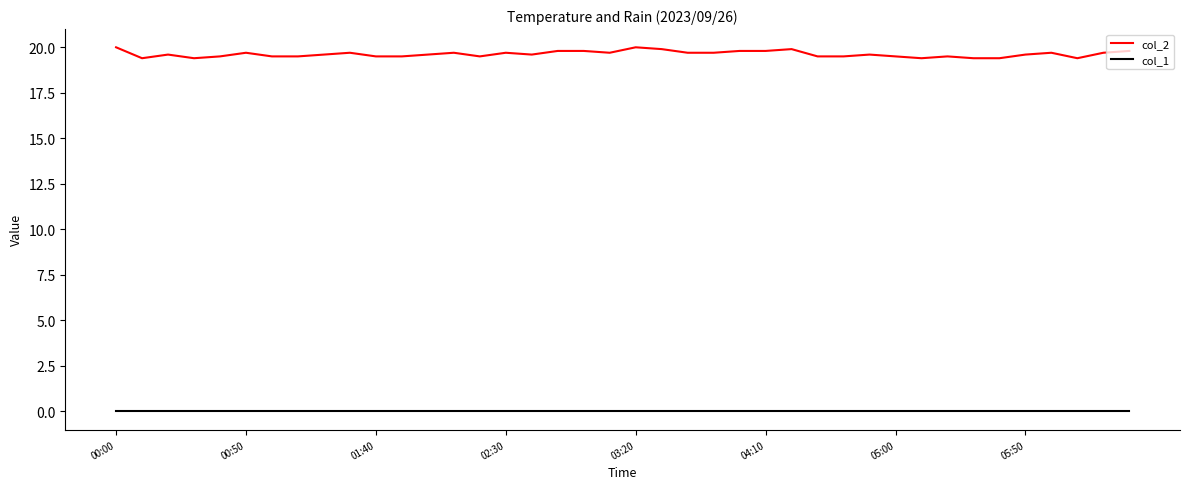

True or false: col_1 and col_2 cross at least once.

False